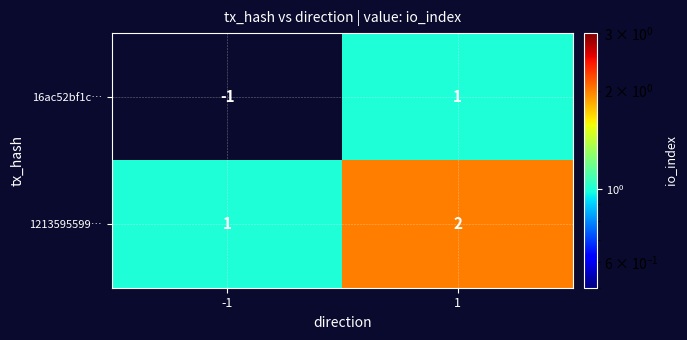

Is it true that 1213595599… equals 1 at -1?

True